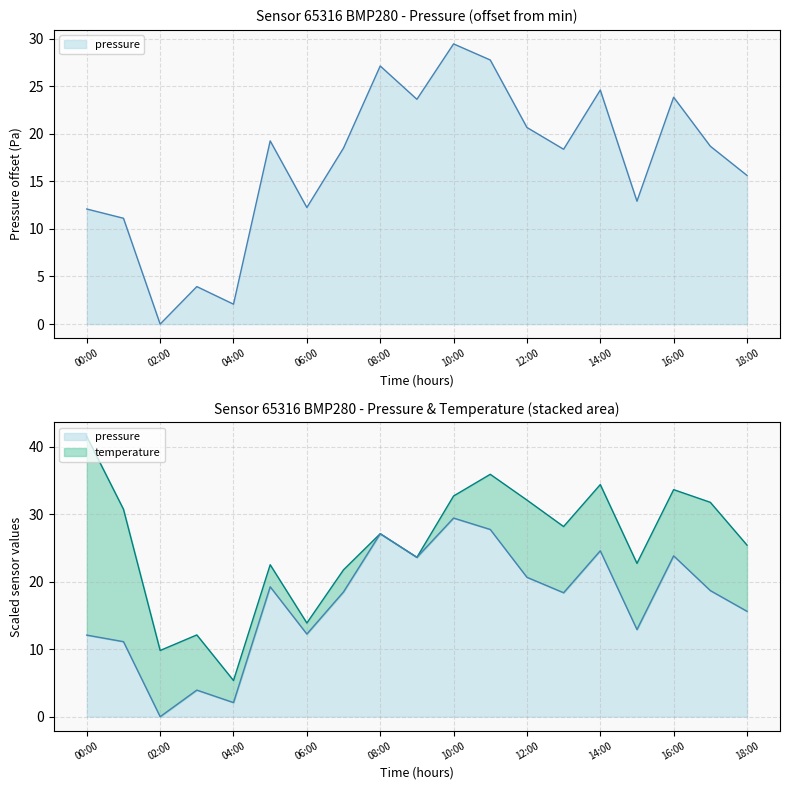

Reading right to left, list all the values displayed in this chart.

18:00=15.6	17:00=18.7	16:00=23.8	15:00=12.9	14:00=24.6	13:00=18.4	12:00=20.7	11:00=27.8	10:00=29.4	09:00=23.6	08:00=27.1	07:00=18.5	06:00=12.2	05:00=19.2	04:00=2.1	03:00=3.9	02:00=0.0	01:00=11.1	00:00=12.1